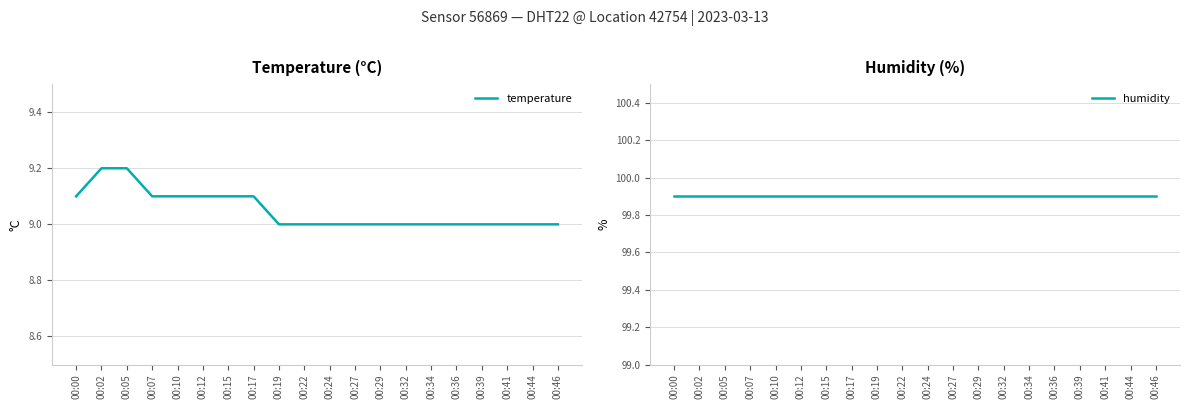

Reading left to right, list all the values displayed in this chart.

temperature: 9.1	9.2	9.2	9.1	9.1	9.1	9.1	9.1	9.0	9.0	9.0	9.0	9.0	9.0	9.0	9.0	9.0	9.0	9.0	9.0
humidity: 99.9	99.9	99.9	99.9	99.9	99.9	99.9	99.9	99.9	99.9	99.9	99.9	99.9	99.9	99.9	99.9	99.9	99.9	99.9	99.9